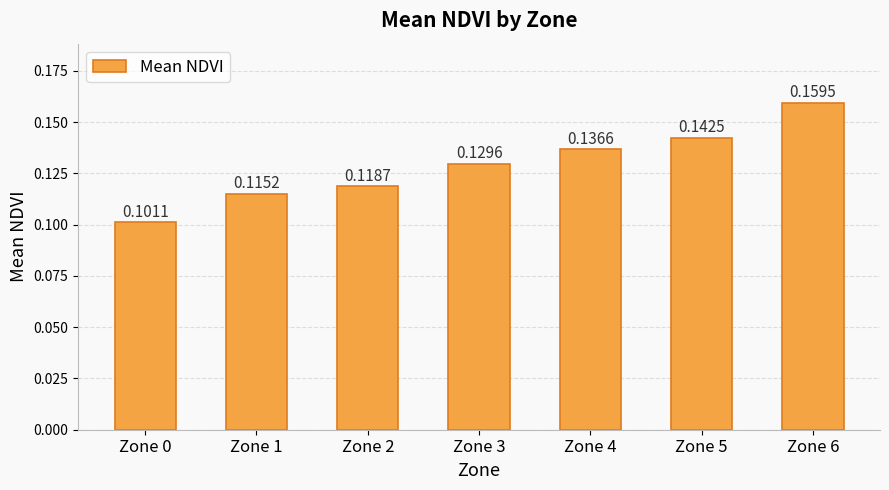

Which has a higher value, Zone 3 or Zone 0?

Zone 3